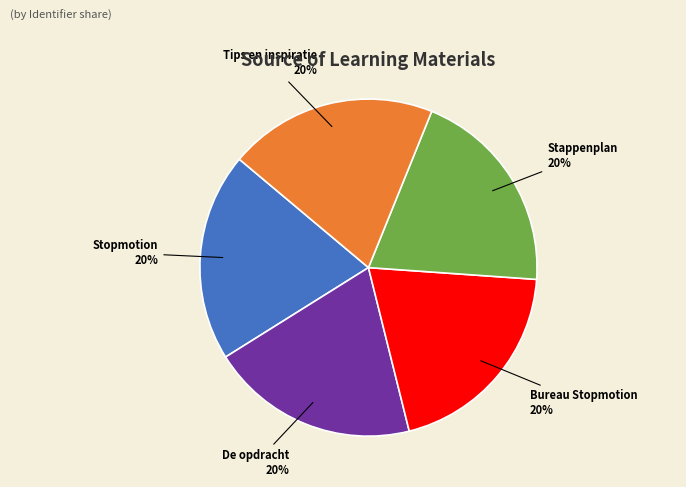

What is the ratio of the value at Stopmotion to the value at Tips en inspiratie?

1.0